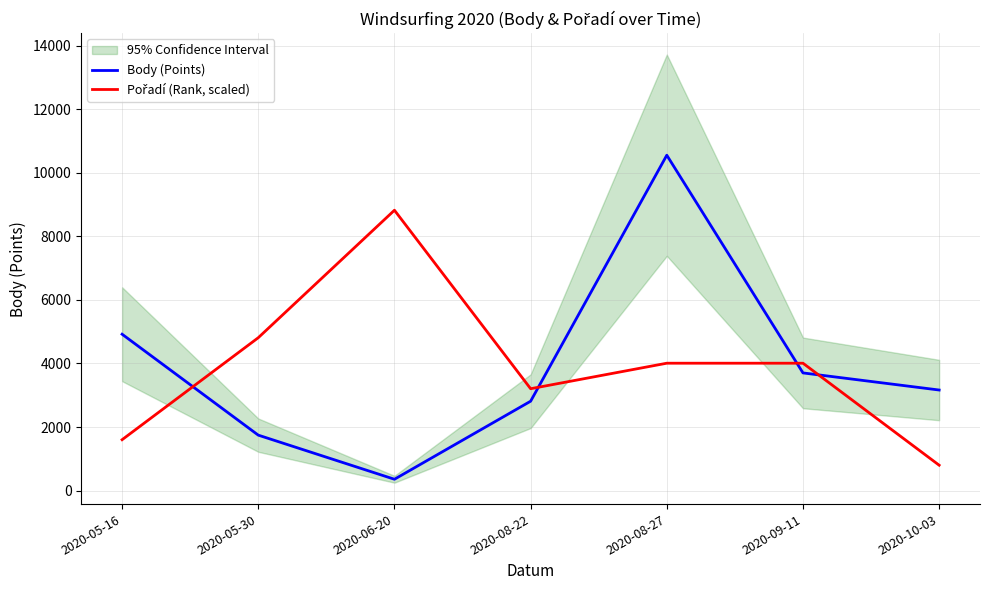

What is the average value of the Body (Points) series?

3894.6